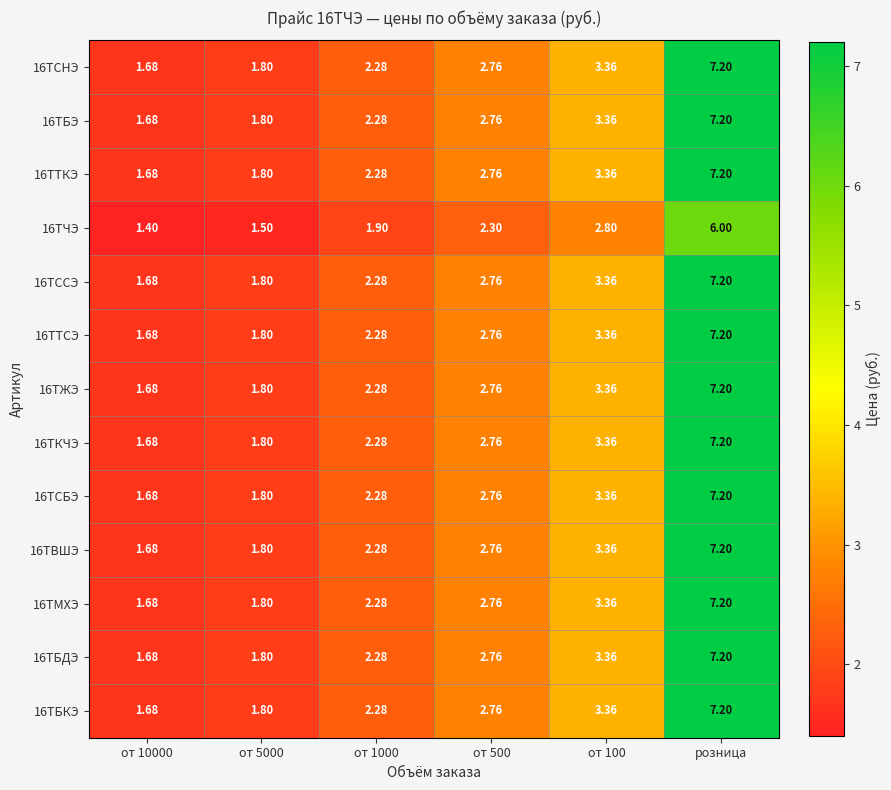

Is the value of 16ТЖЭ at от 500 greater than the value of 16ТБКЭ at от 5000?

Yes